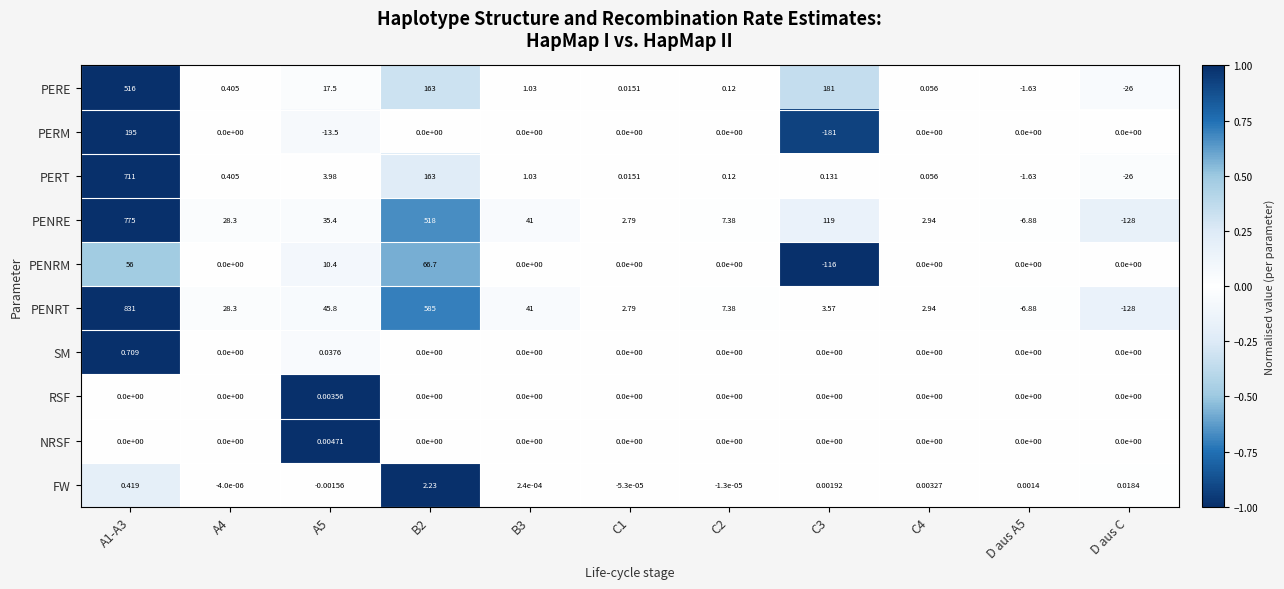

Between B2 and C3, which series saw the biggest shift?

PENRT